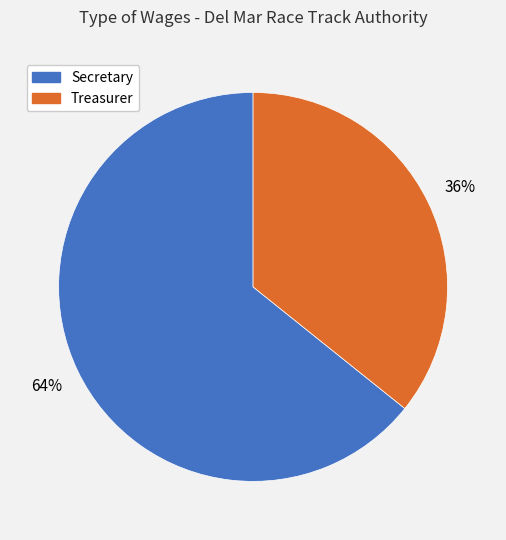

Count the number of slices in the pie.

2